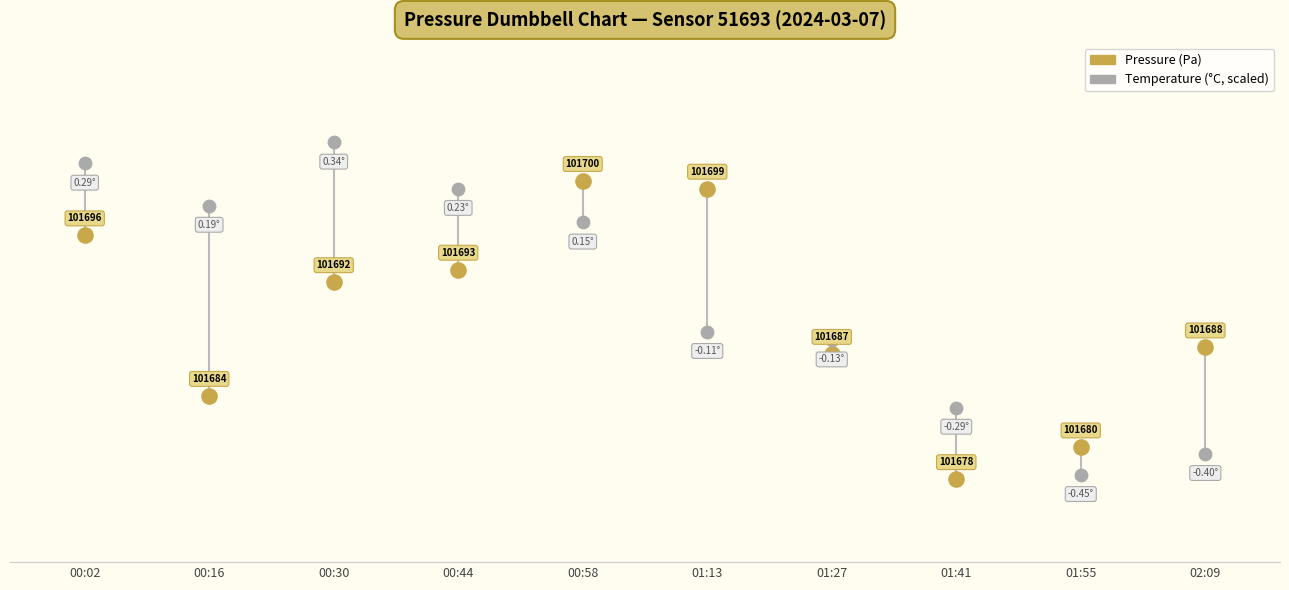

Which series contains the highest Y value?

Temperature (°C, scaled)